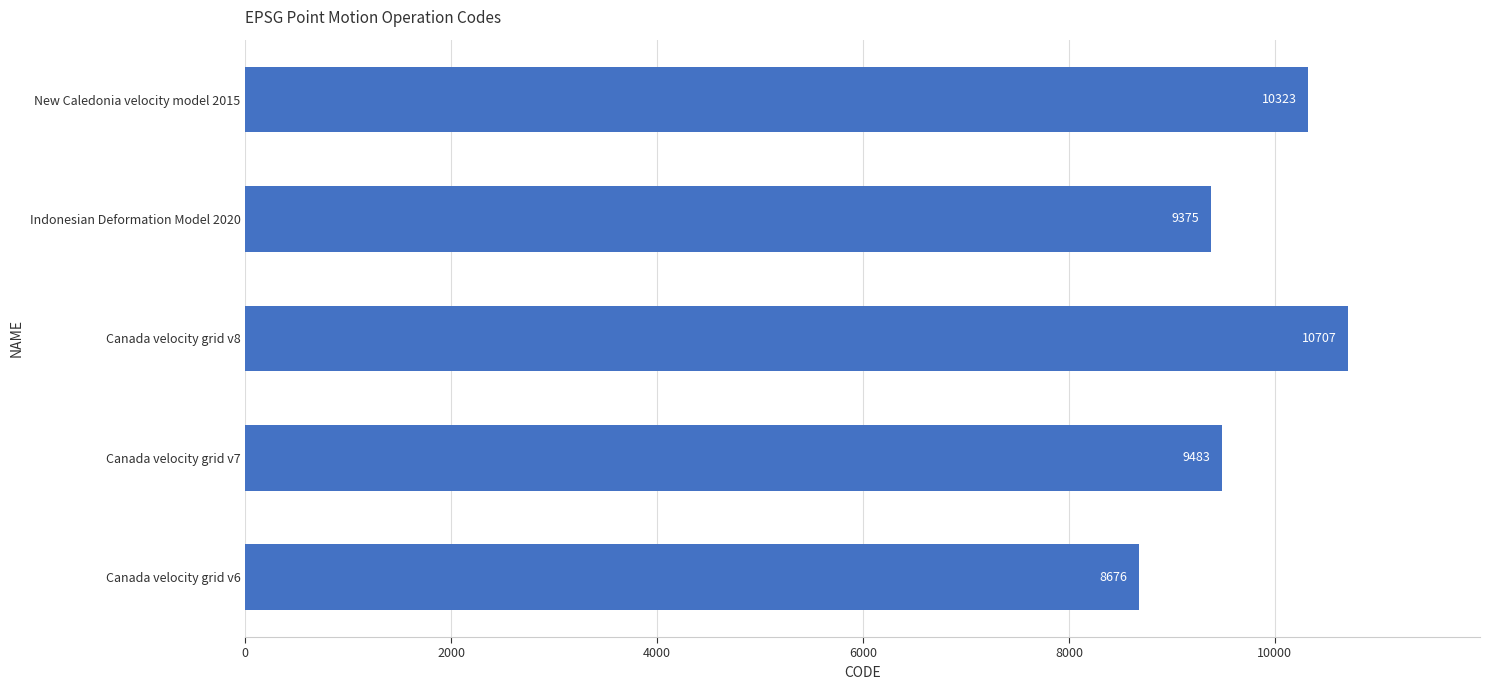

Are the bars horizontal?

Yes